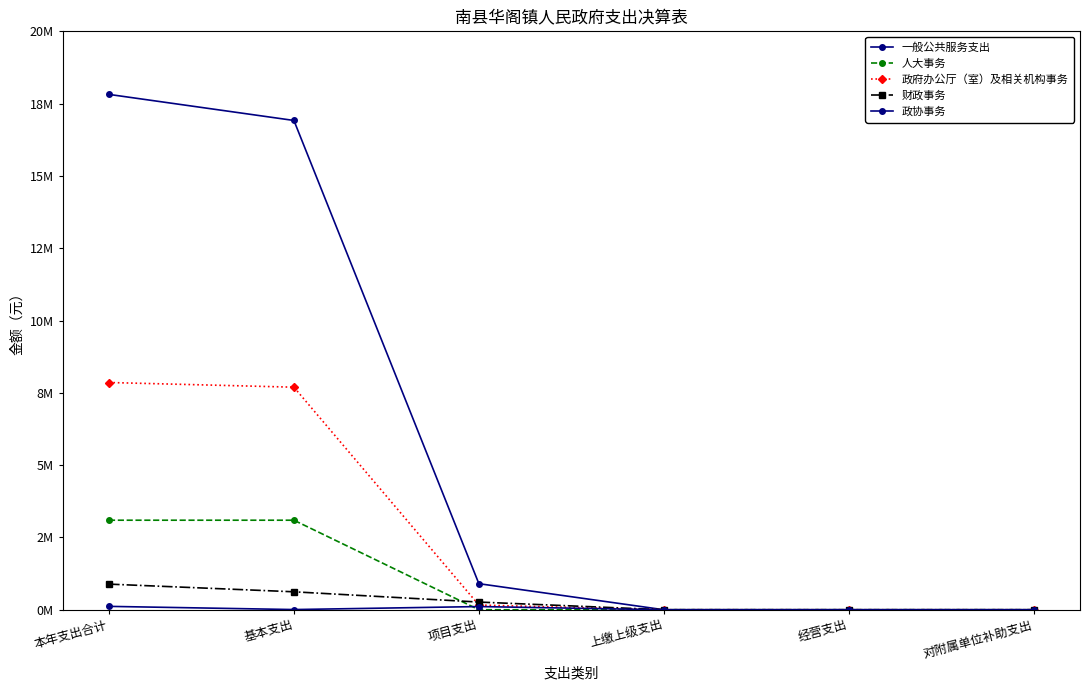

Does the chart have visible grid lines?

No